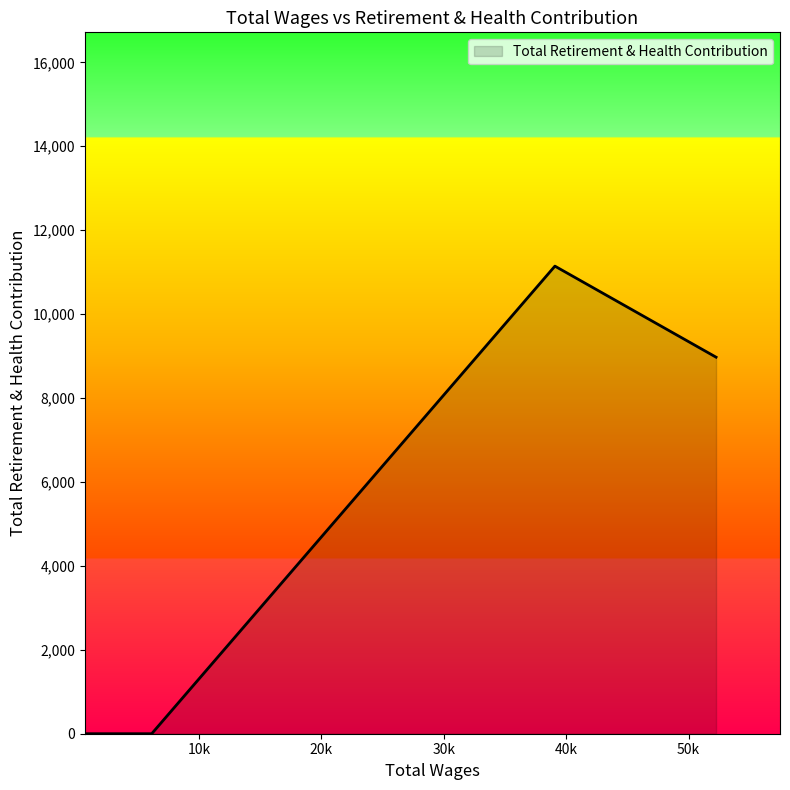

What is the difference between the maximum and minimum values?

11144